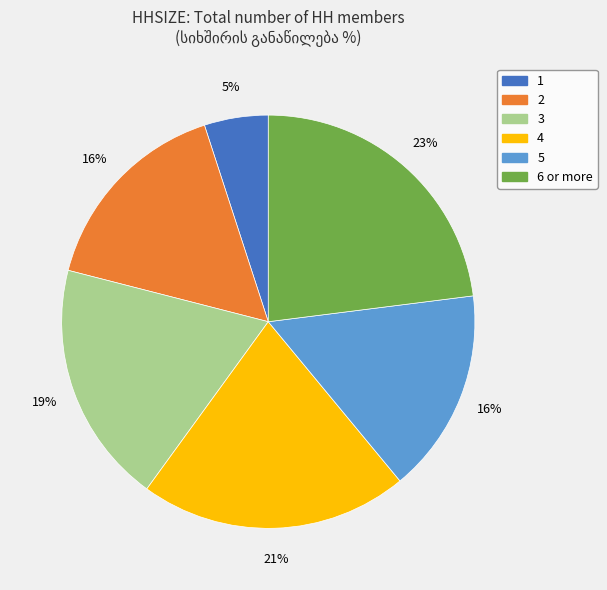

Is the sum of 5 and 3 greater than half?

No